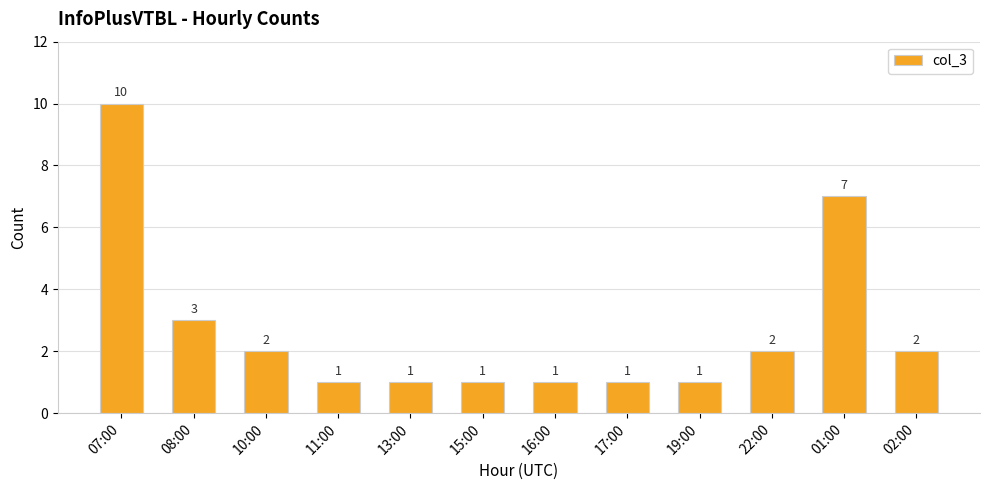

What is the difference between the values at 01:00 and 08:00?

4